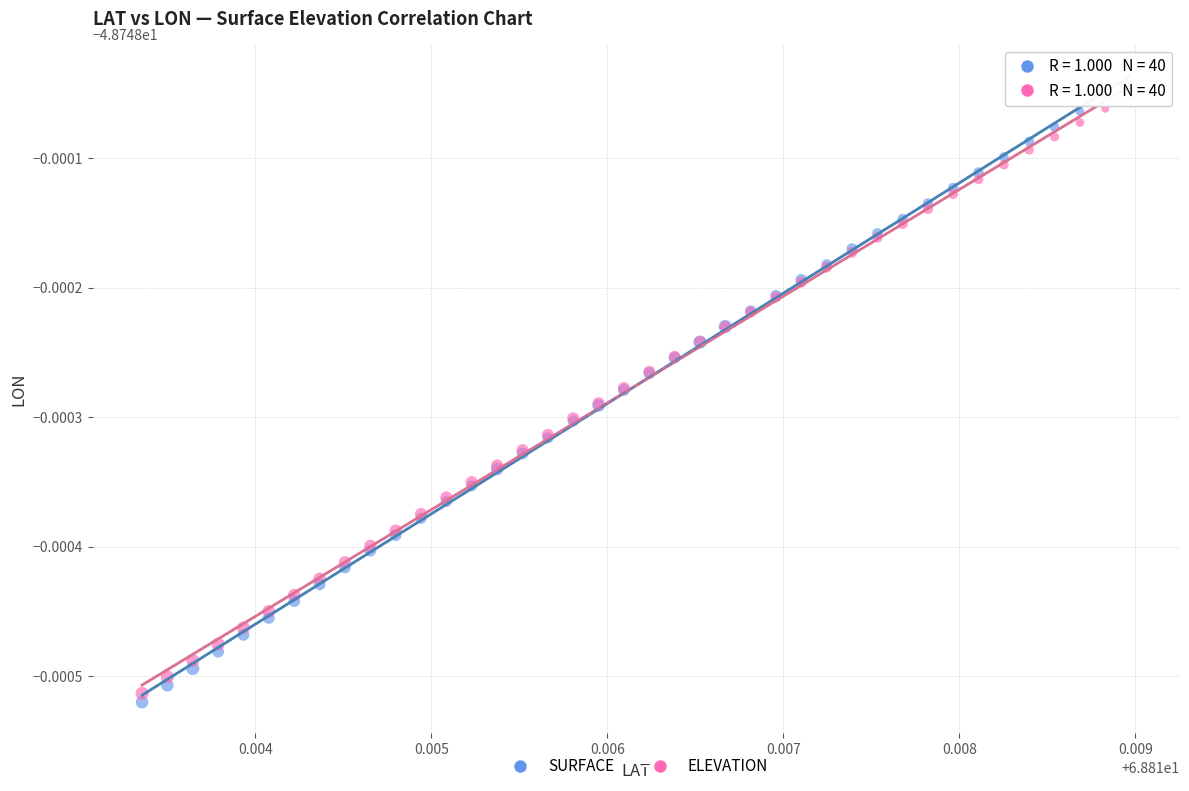

Which series has the largest Y range (max minus min)?

SURFACE